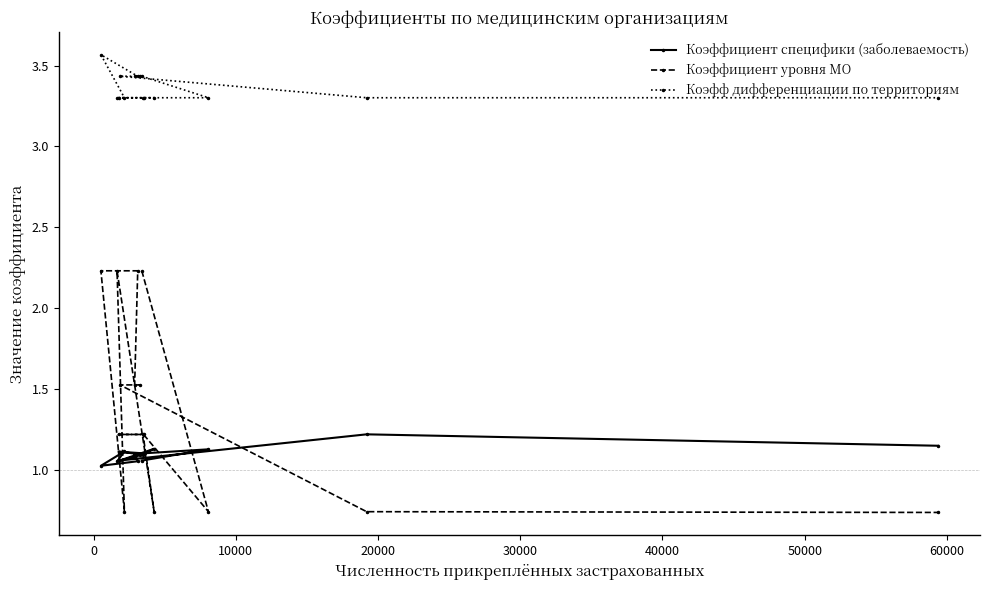

What is the average value of the Коэффициент уровня МО series?

1.4